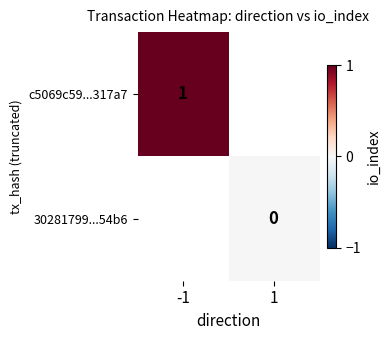

Count the number of categories in the chart.

2